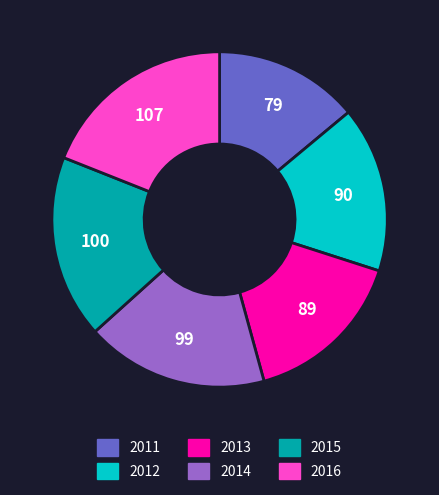

Approximately how many times larger is the value at 2015 compared to 2012?

1.1